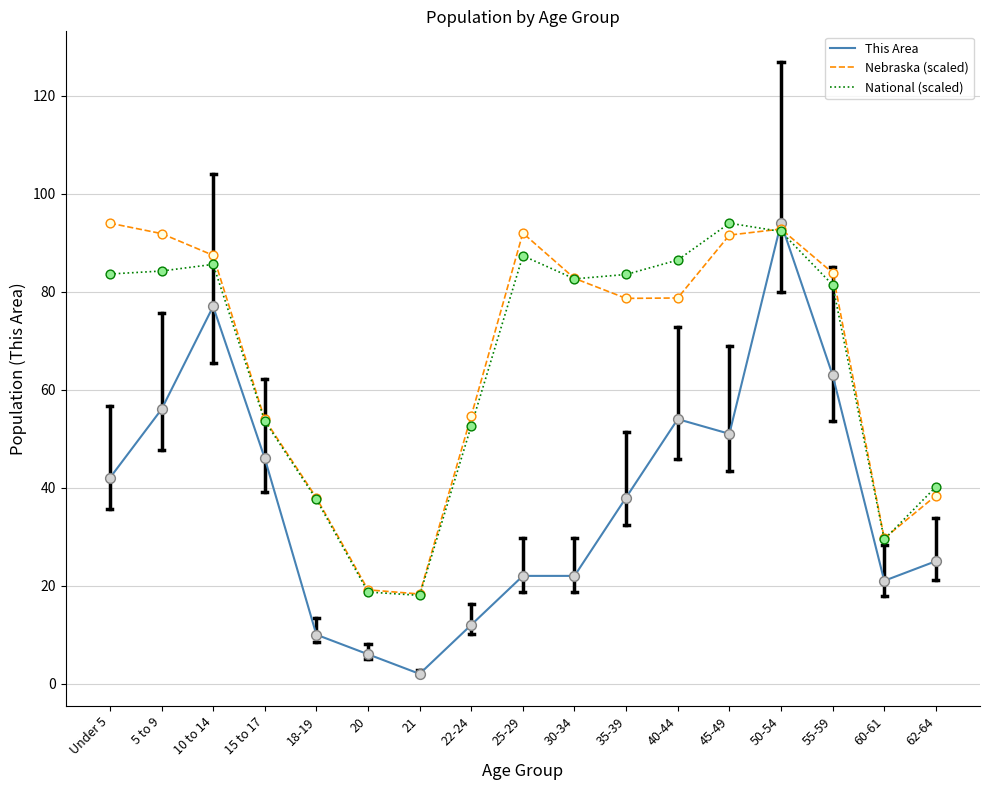

What are all the series names shown in the legend?

This Area, Nebraska (scaled), National (scaled)